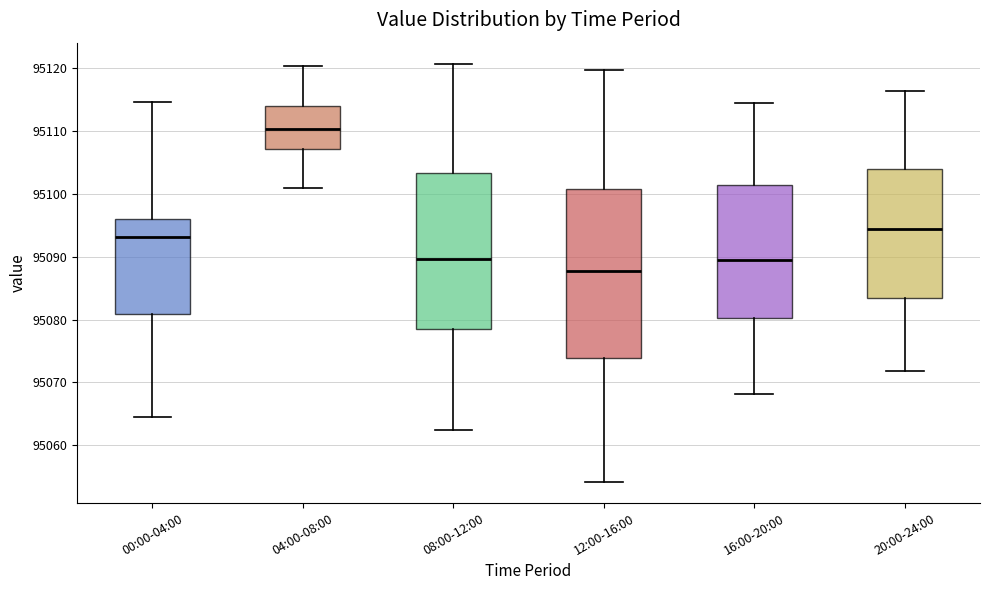

Which box's median line is the highest?

04:00-08:00